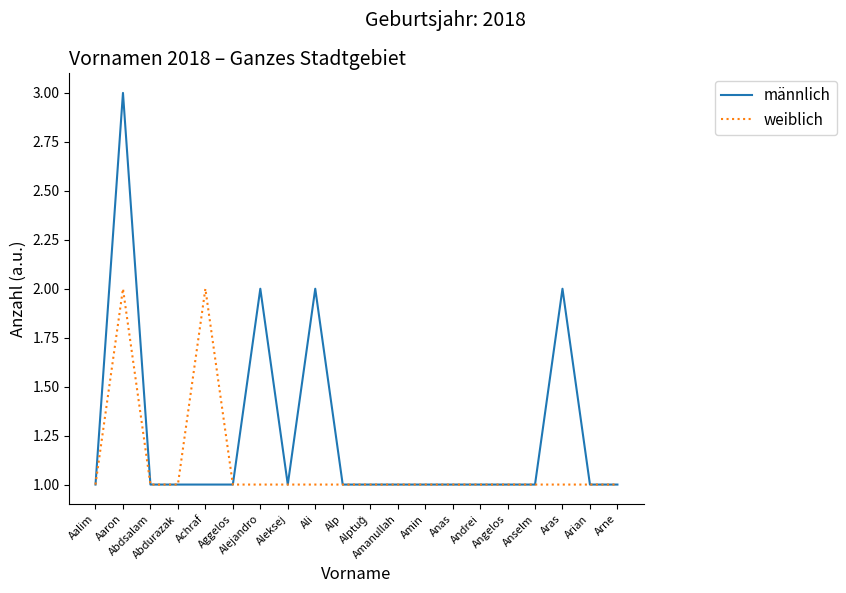

How many distinct data groups are displayed?

2